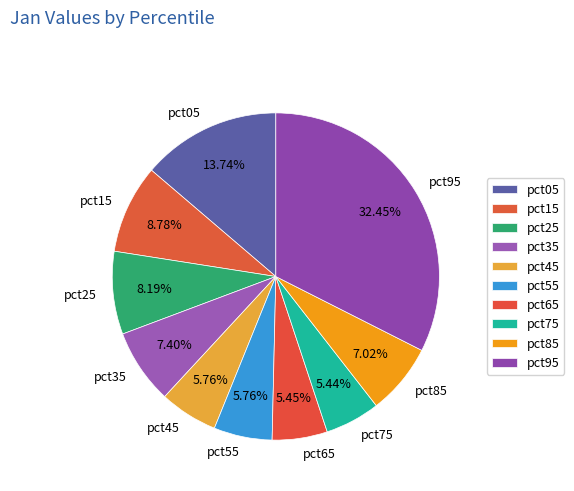

Approximately how many times larger is the value at pct05 compared to pct15?

1.6